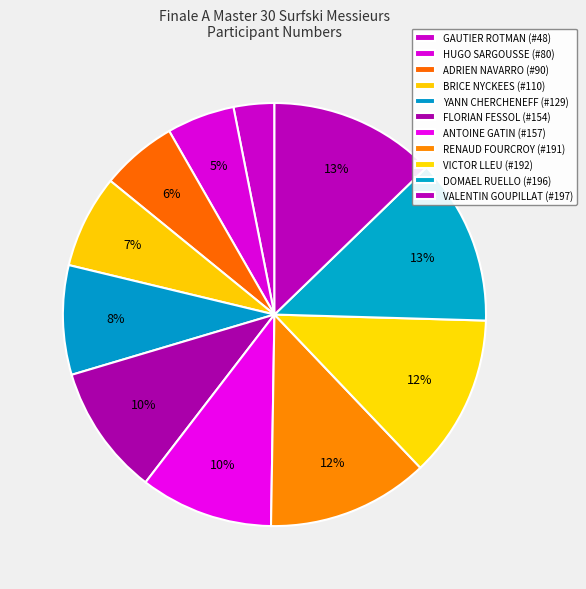

Which category has the biggest portion of the pie?

VALENTIN GOUPILLAT